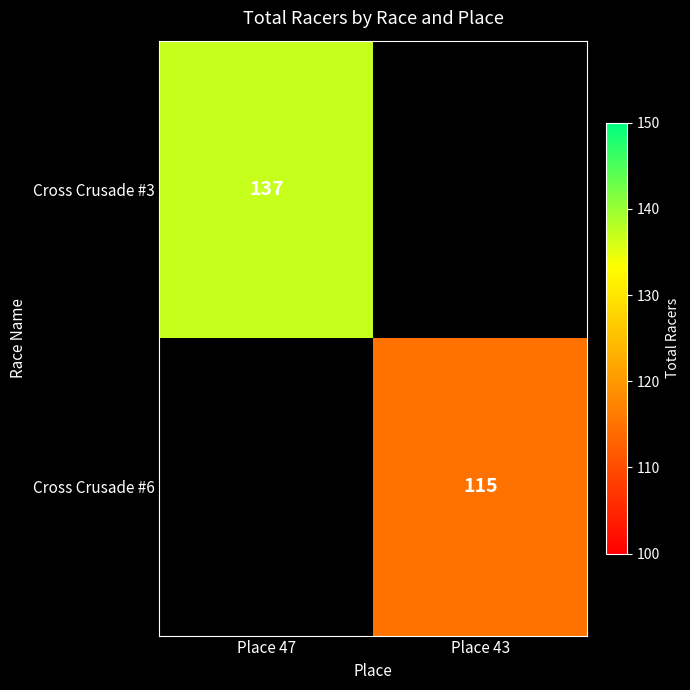

The Cross Crusade #6 series shows 115 at Place 43. True or false?

True